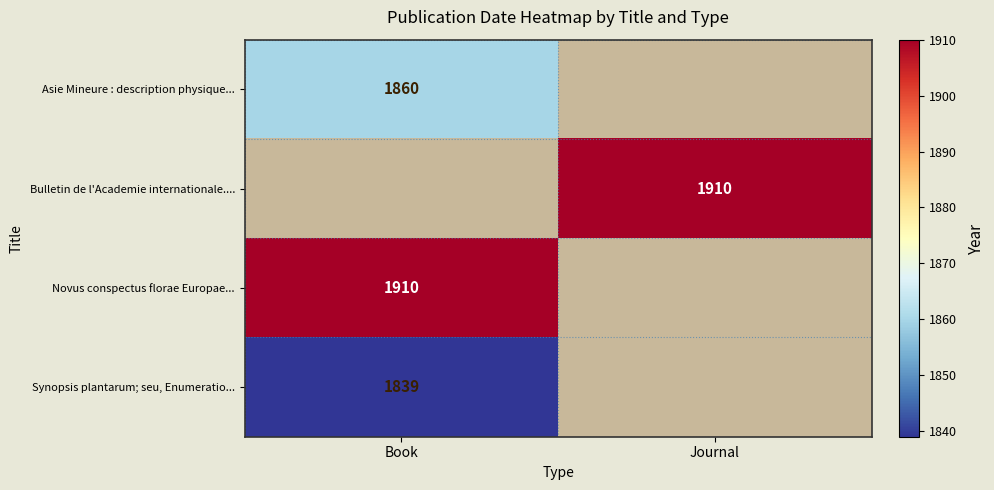

How many categories are shown in the chart?

2